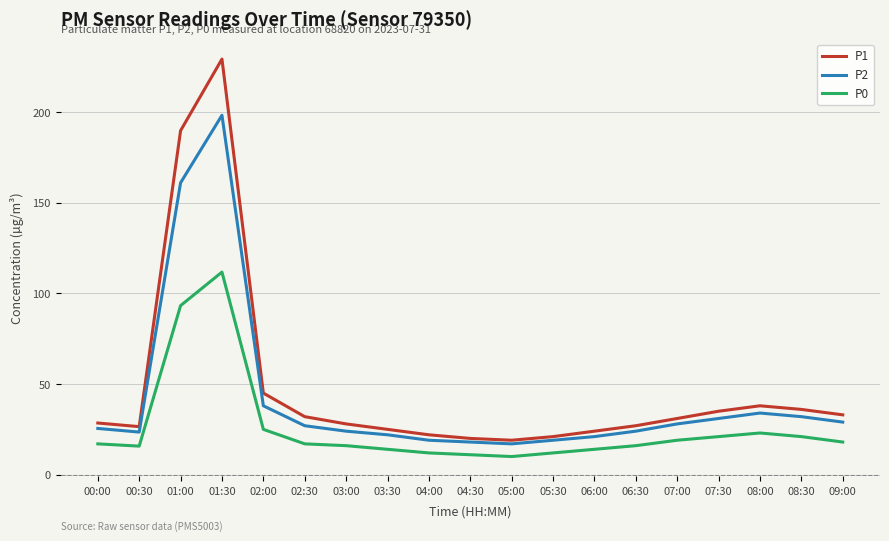

At which category is the sum across all series the highest?

01:30